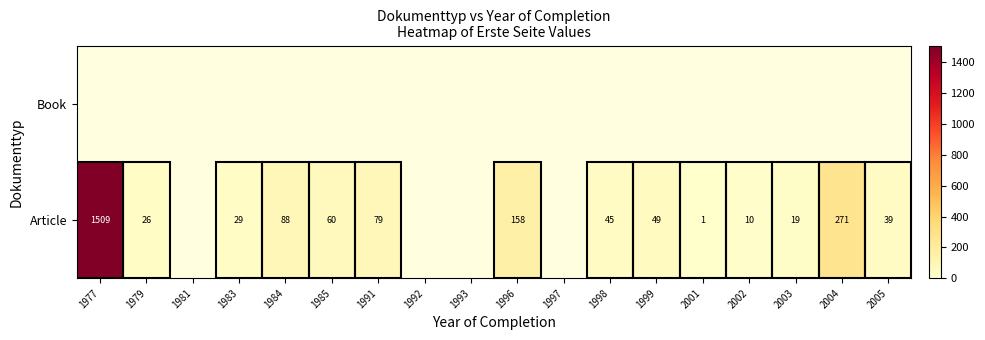

The Article series shows 25.2 at 1999. True or false?

False